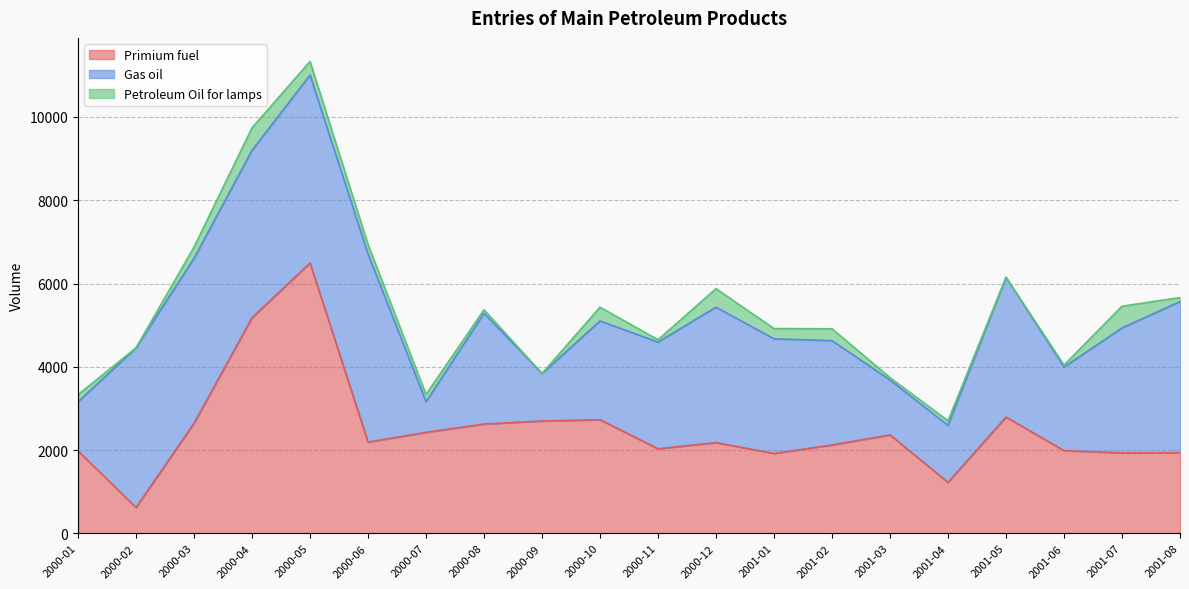

Reading right to left, extract all data points from this chart.

Primium fuel: 1935	1932	1987	2792	1224	2363	2122	1918	2179	2031	2729	2698	2625	2425	2191	6493	5178	2645	621	1978
Gas oil: 3632	3001	2006	3356	1369	1319	2506	2753	3253	2563	2372	1141	2662	737	4519	4514	4021	3962	3833	1181
Petroleum Oil for lamps: 95	522	47	1	110	57	284	247	444	55	330	0	82	174	226	326	541	268	0	171